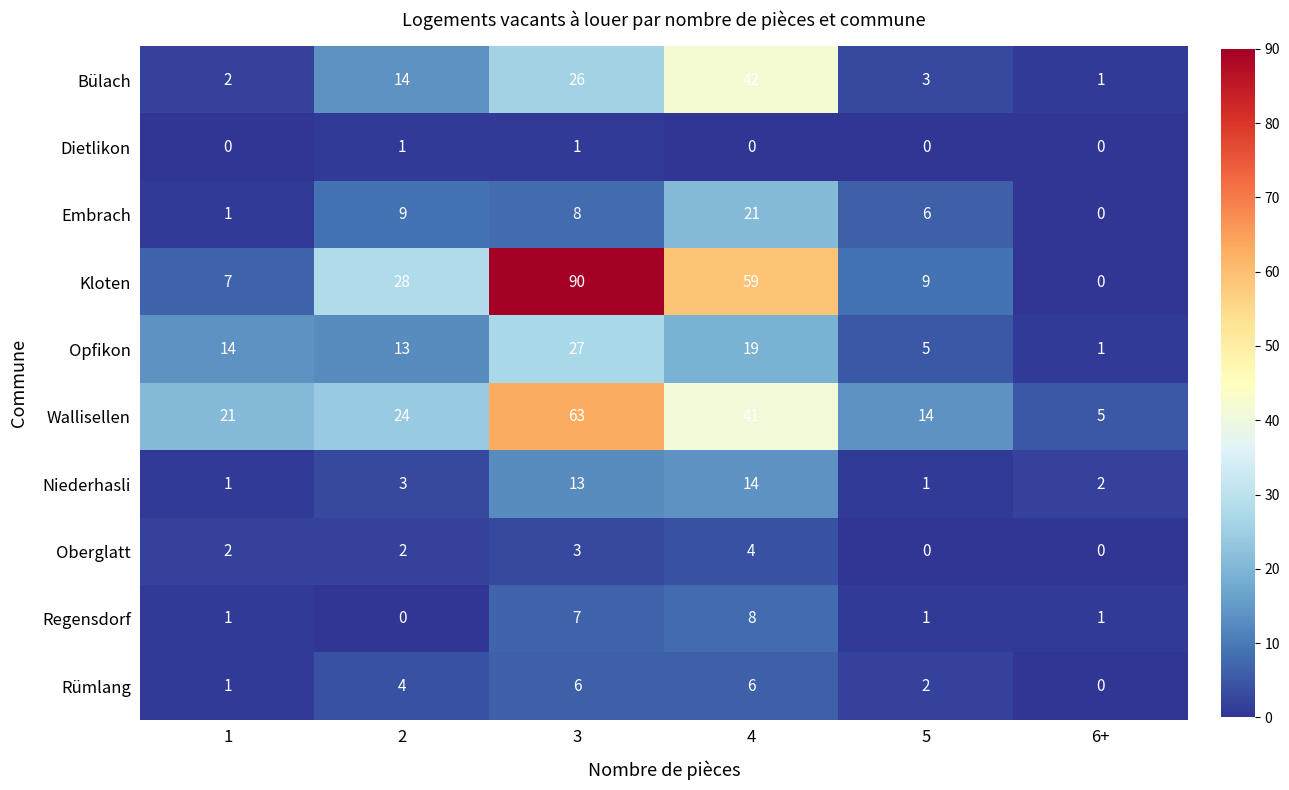

The value of Bülach at 4 is 42. True or false?

True